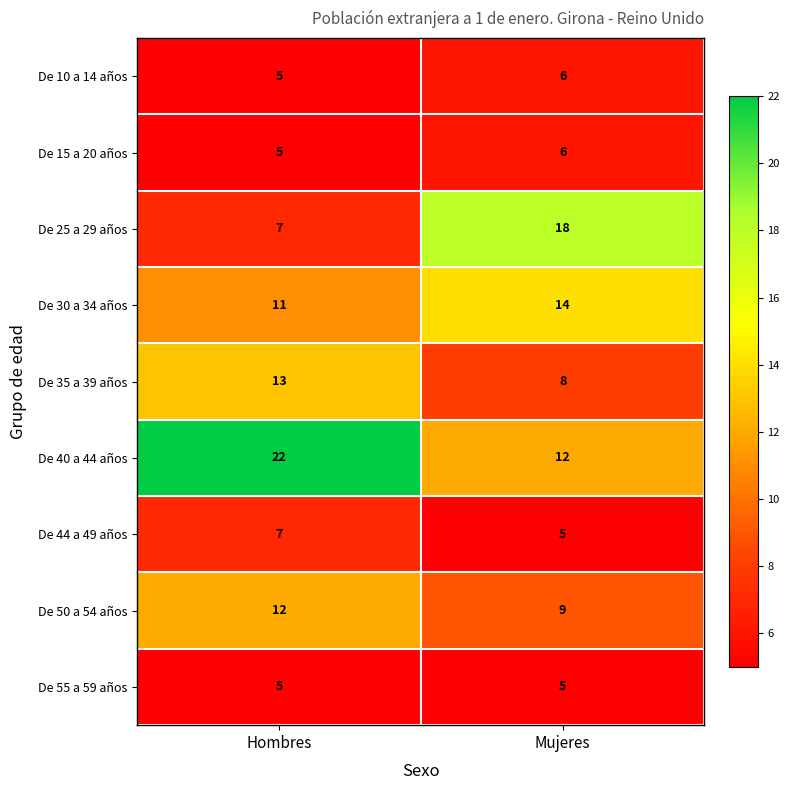

How many data points does each series have?

2